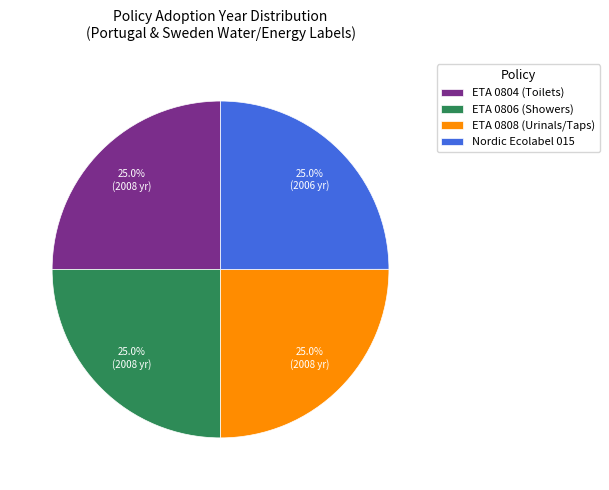

What is the total percentage of ETA 0806 (Showers) and ETA 0804 (Toilets)?

50.0%